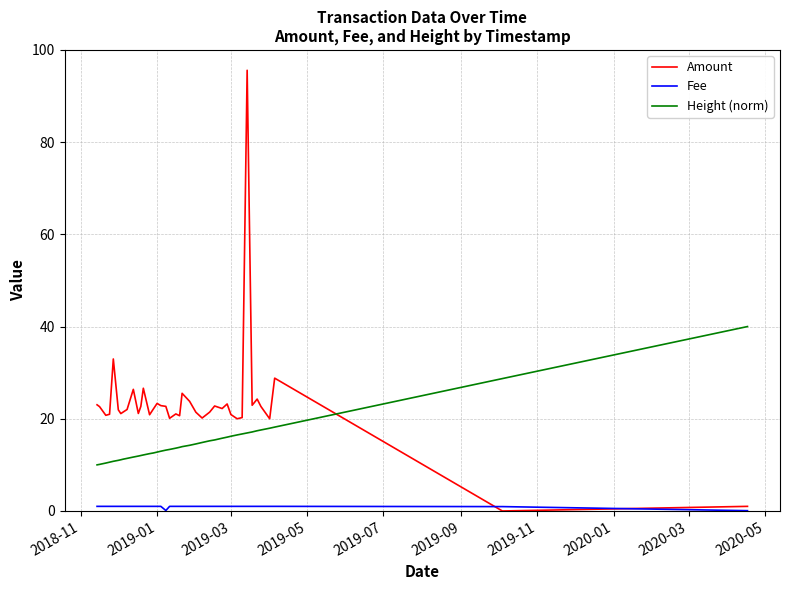

Which series has the largest range (max minus min)?

Amount